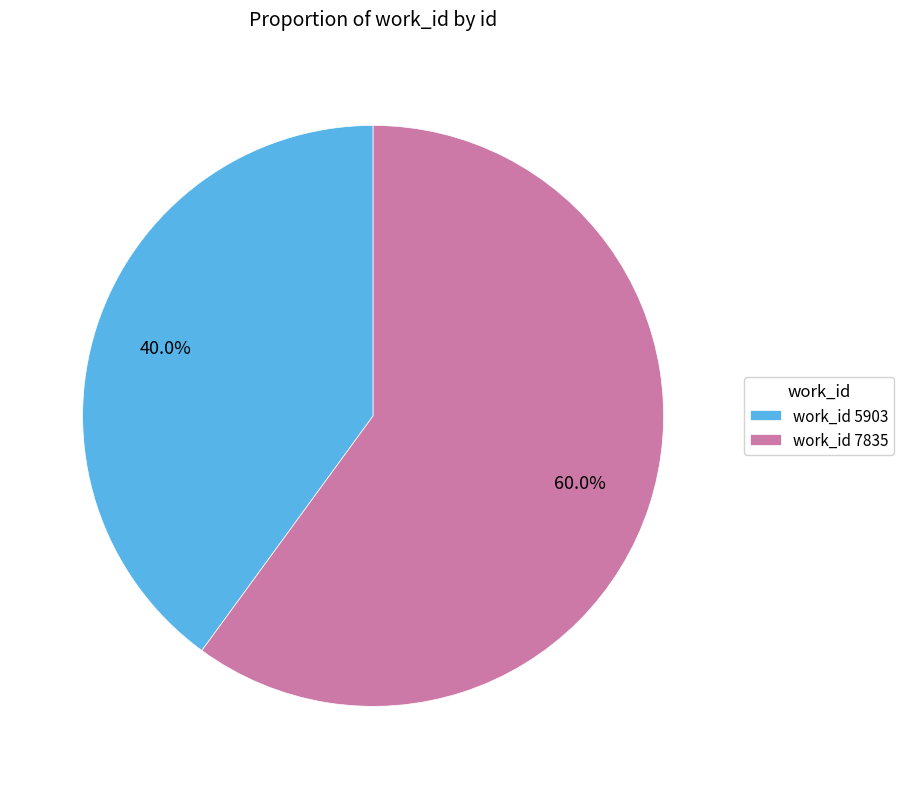

Does any single category account for the majority?

Yes